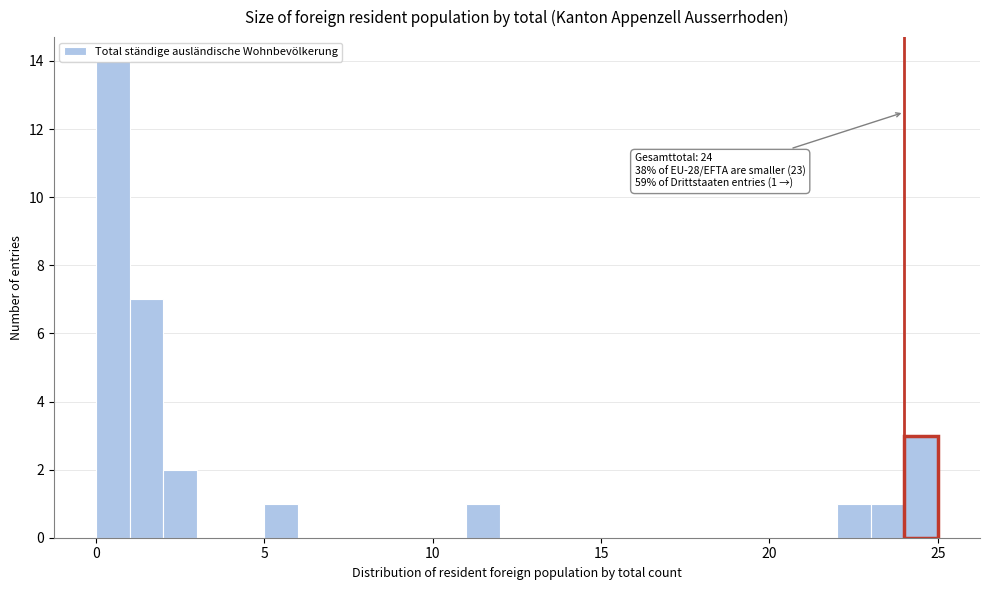

Read against the x-axis, roughly where is the centre of the tallest bar?

0.5